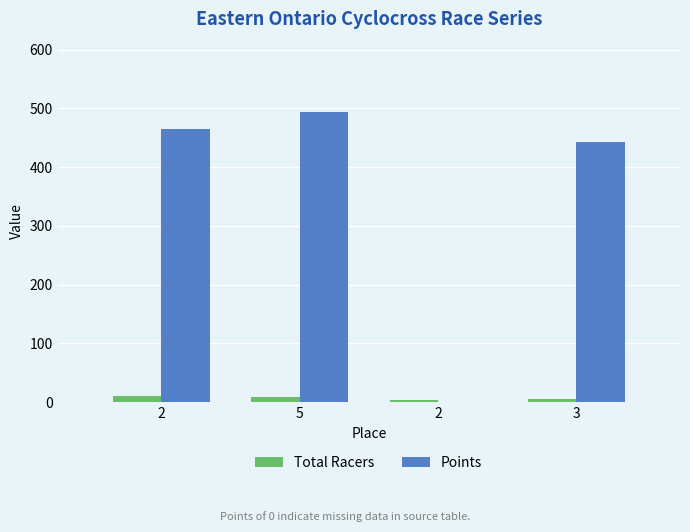

Reading right to left, extract all data points from this chart.

Total Racers: 6.0	4.0	9.0	10.0
Points: 442.9	0.0	494.7	465.2